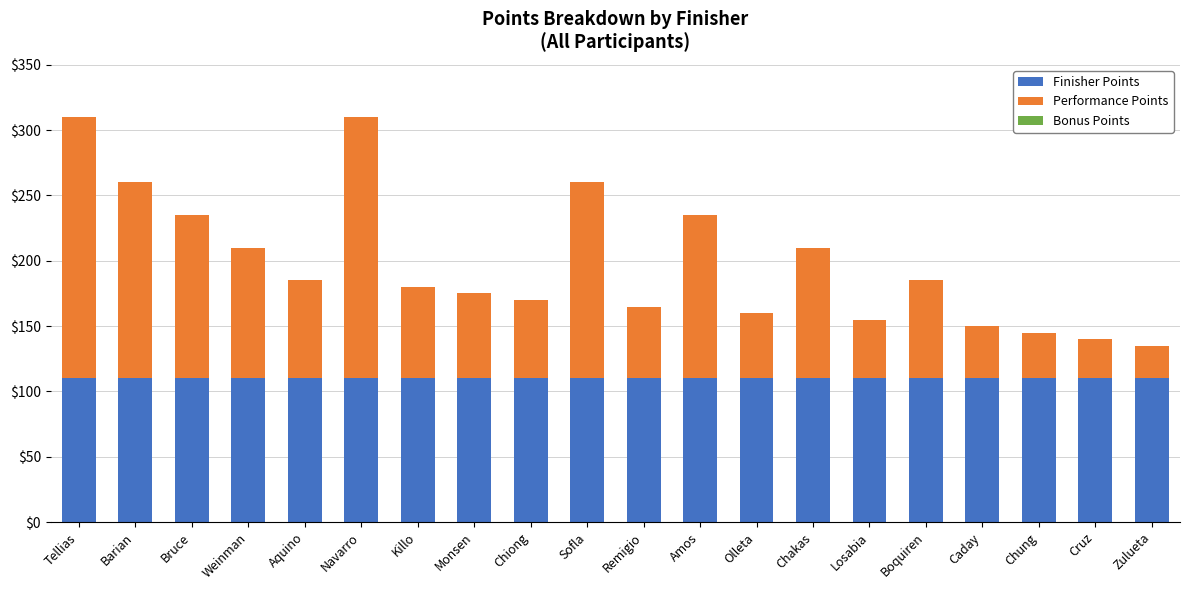

The value of Finisher Points at Chiong is 70. True or false?

False